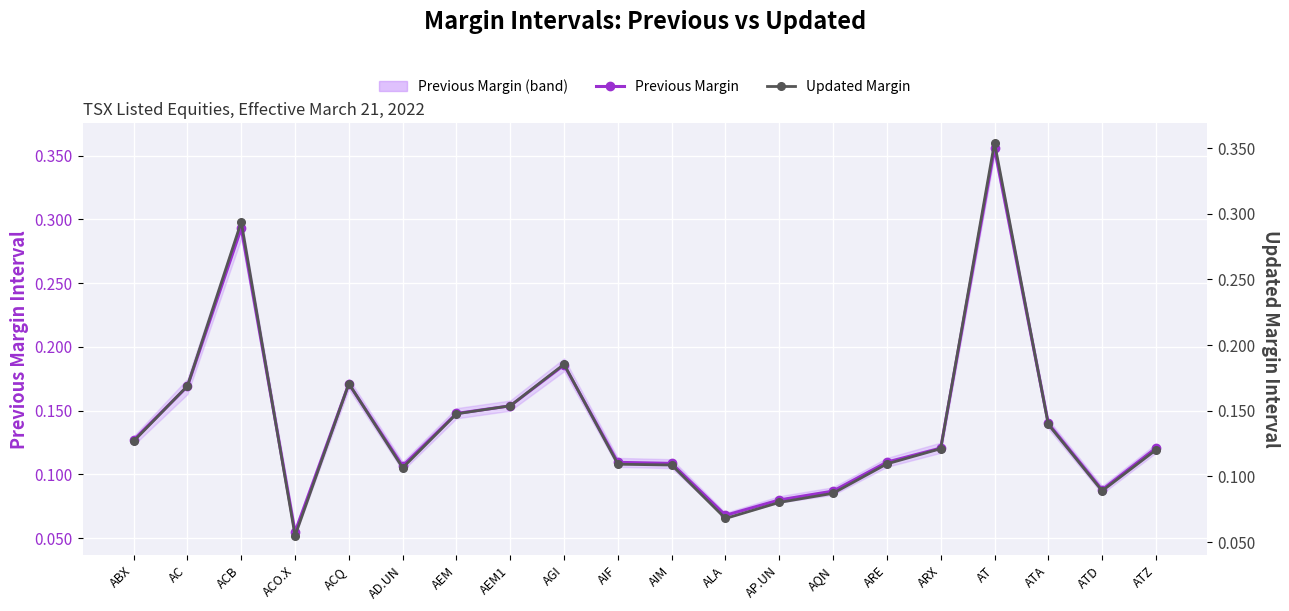

What is the label of the 8th point from the left?

AEM1